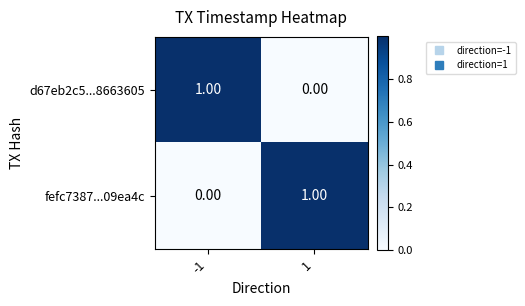

Is the value of d67eb2c5...8663605 at -1 greater than the value of fefc7387...09ea4c at -1?

Yes